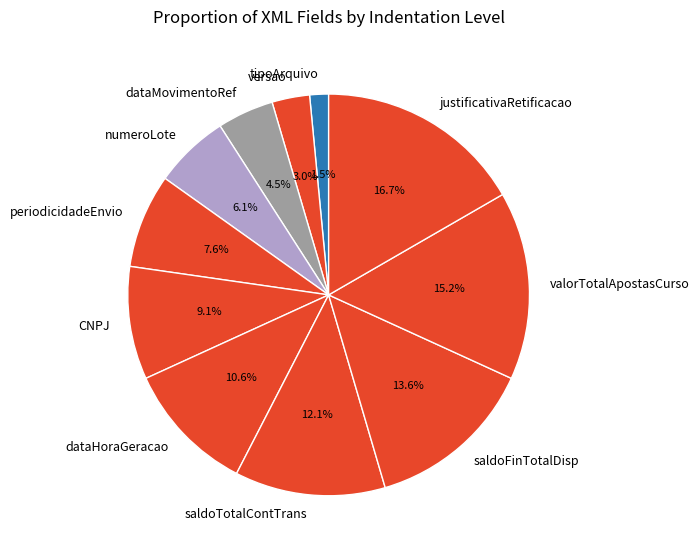

What is the smallest slice in the pie chart?

tipoArquivo